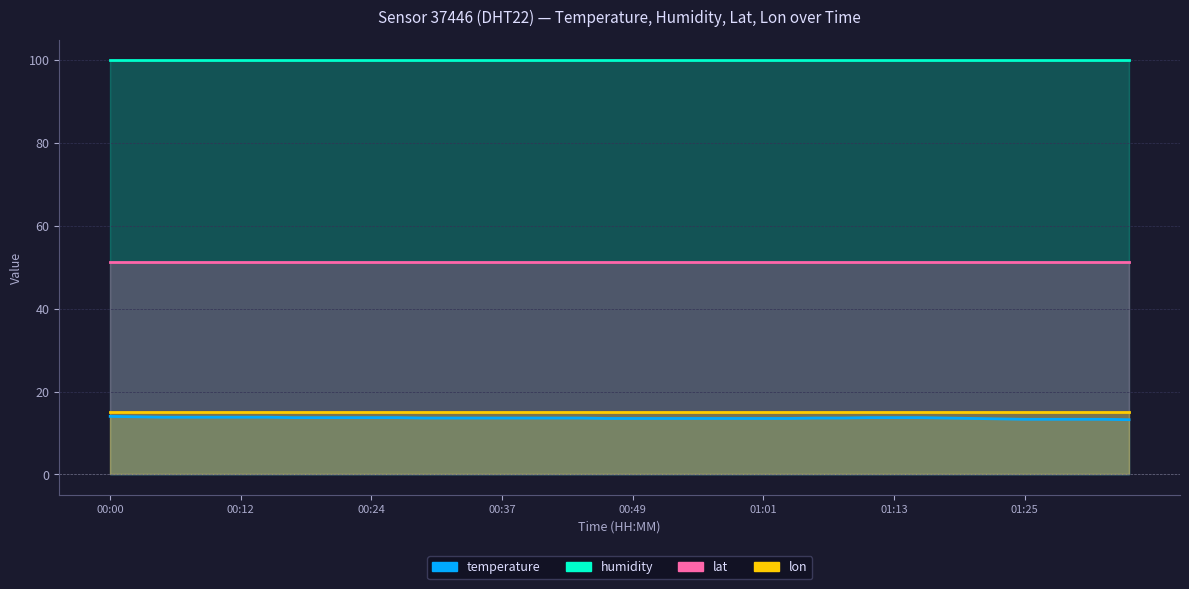

What is the approximate value of humidity at 00:20?

99.9